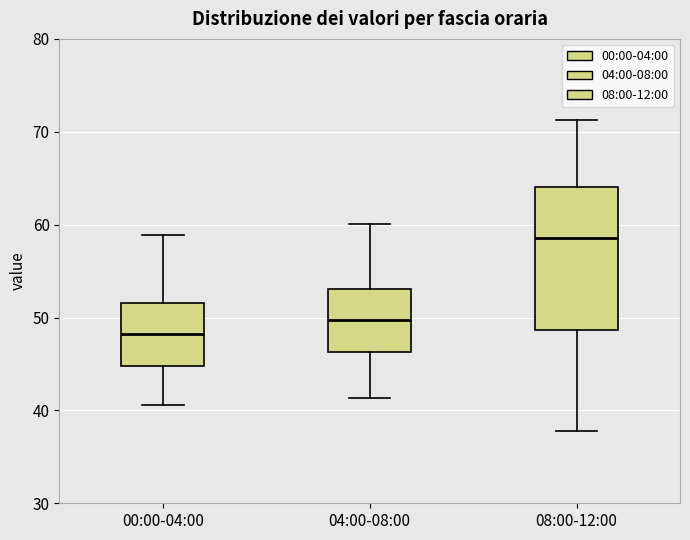

Which box is the tallest, from its lower edge to its upper edge?

08:00-12:00